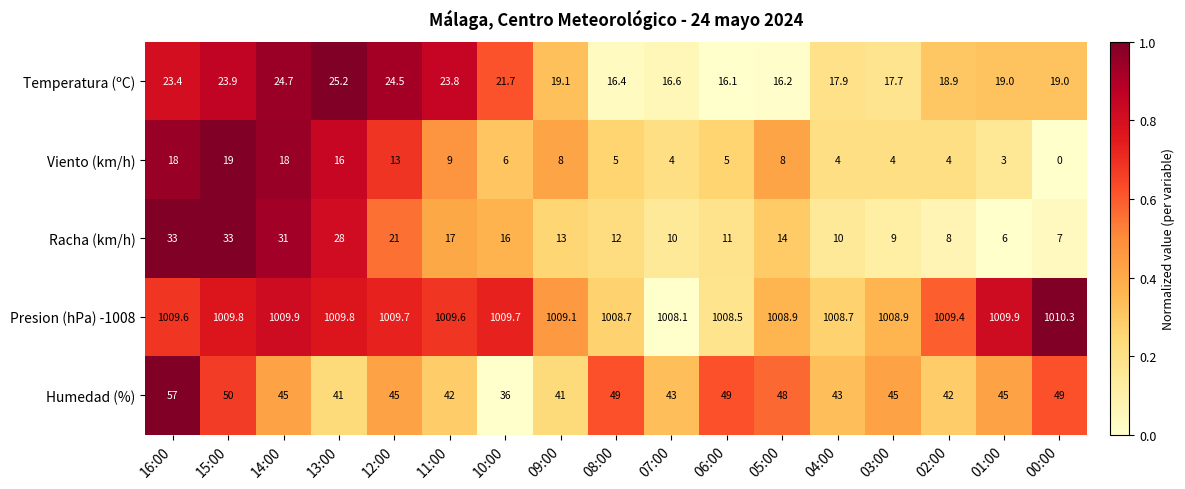

Between 14:00 and 06:00, which series saw the biggest shift?

Racha (km/h)